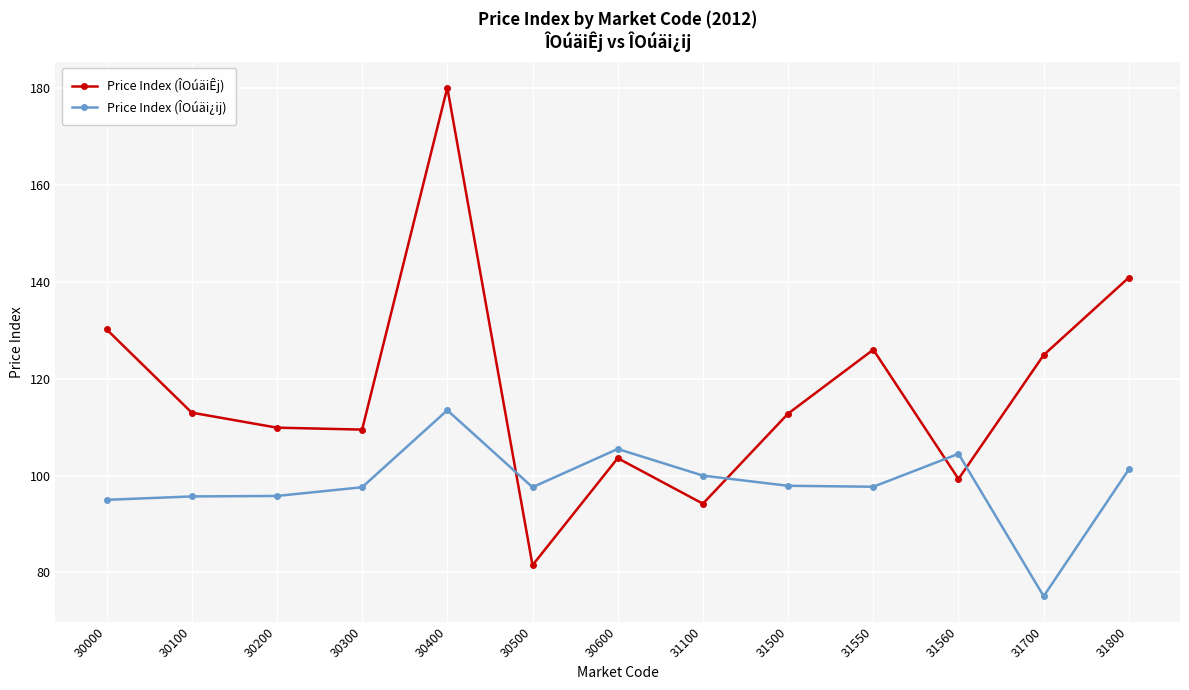

At 31560, list the series in order from smallest to largest.

Price Index (ÎOúäiÊj), Price Index (ÎOúäi¿ij)